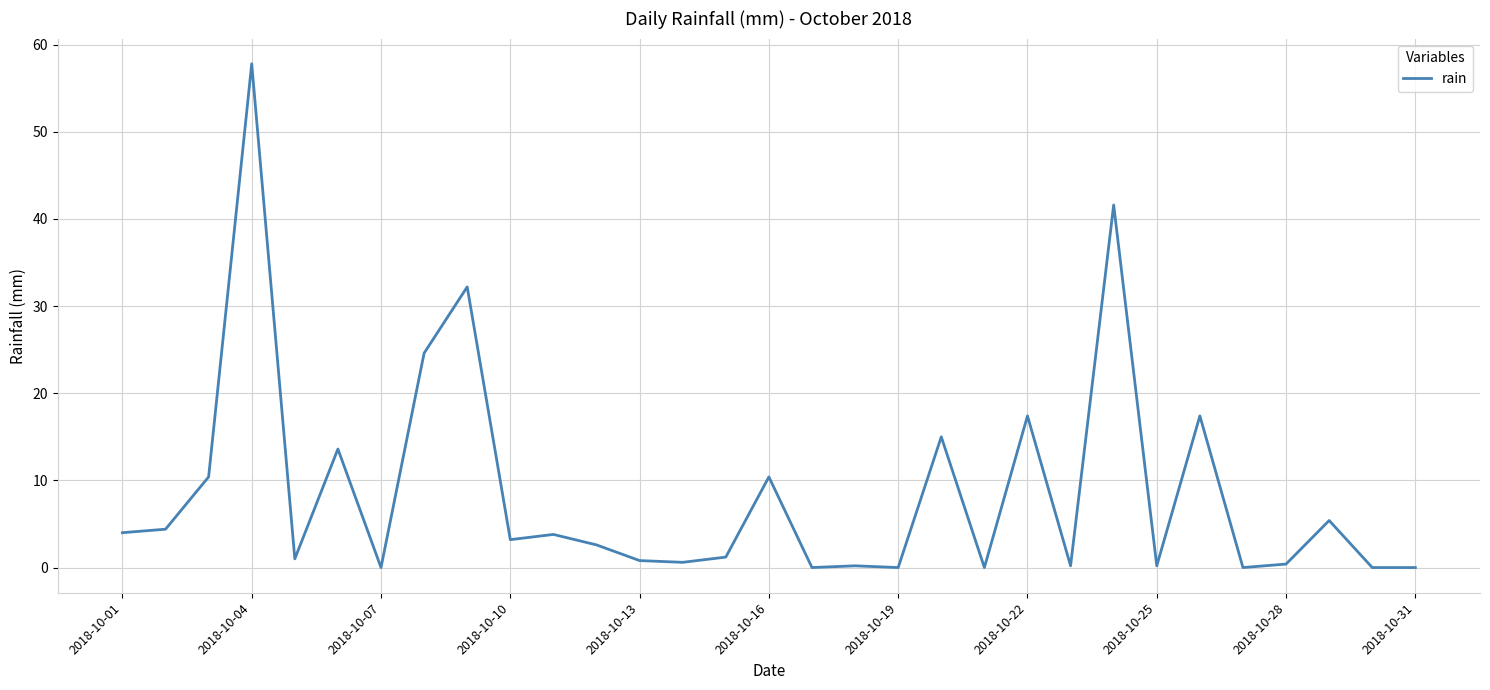

What is the maximum value shown in the chart?

57.8